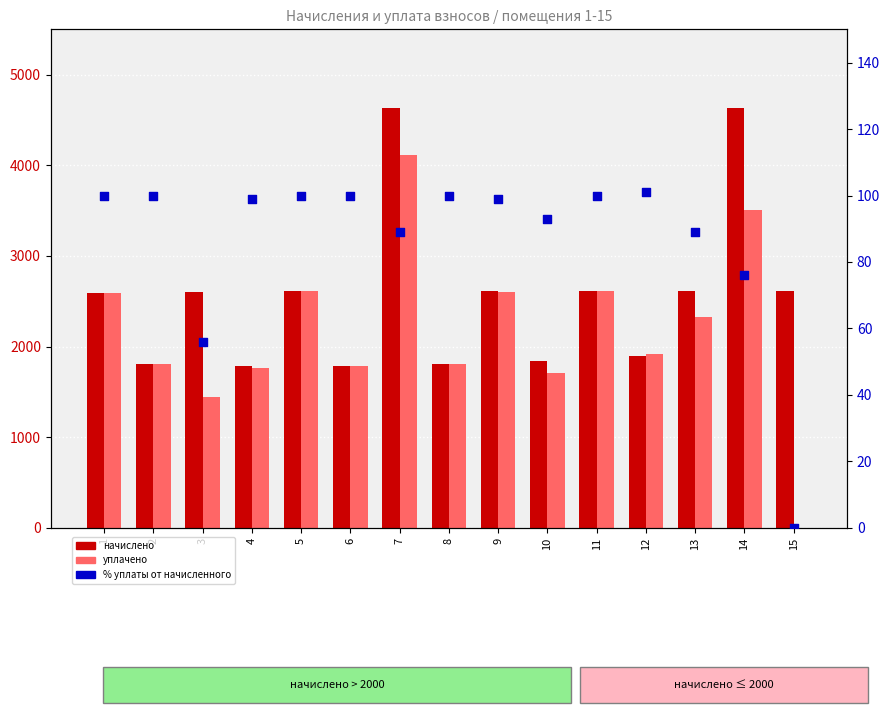

Which series has the largest total across all categories?

начислено